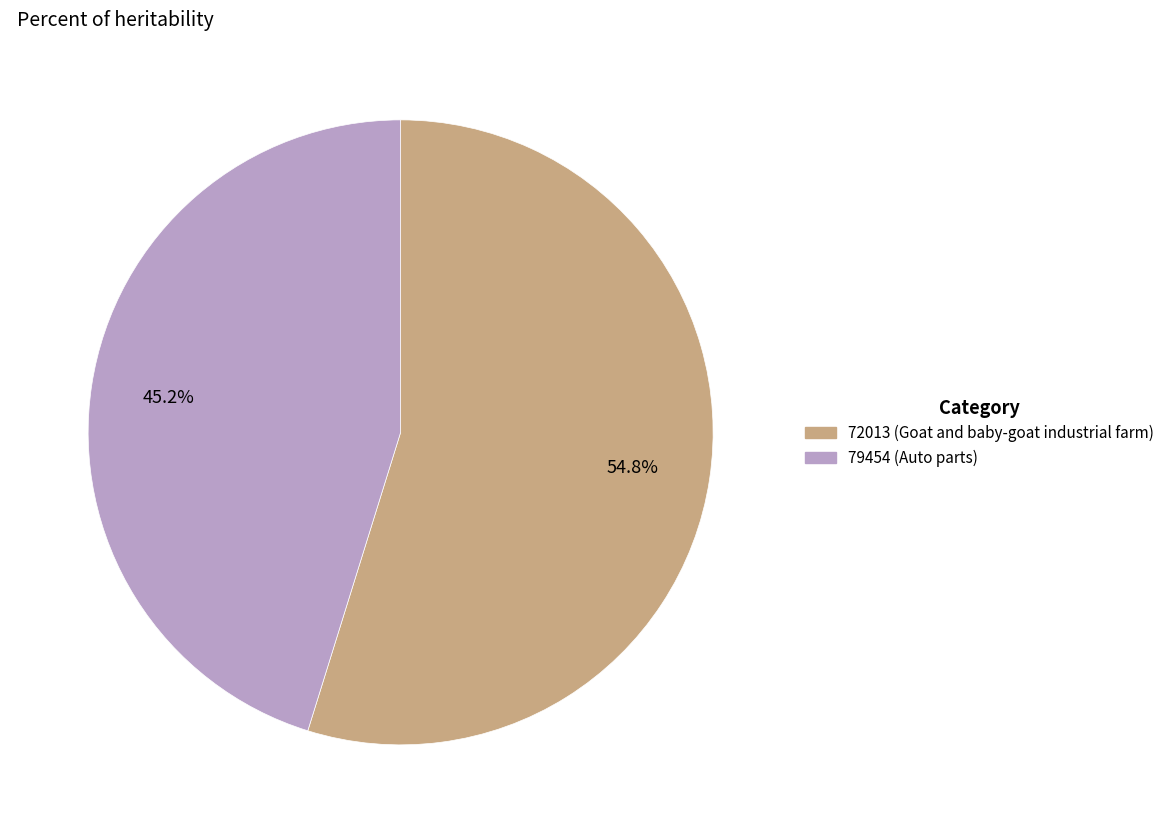

Which has a higher value, 72013 or 79454?

72013